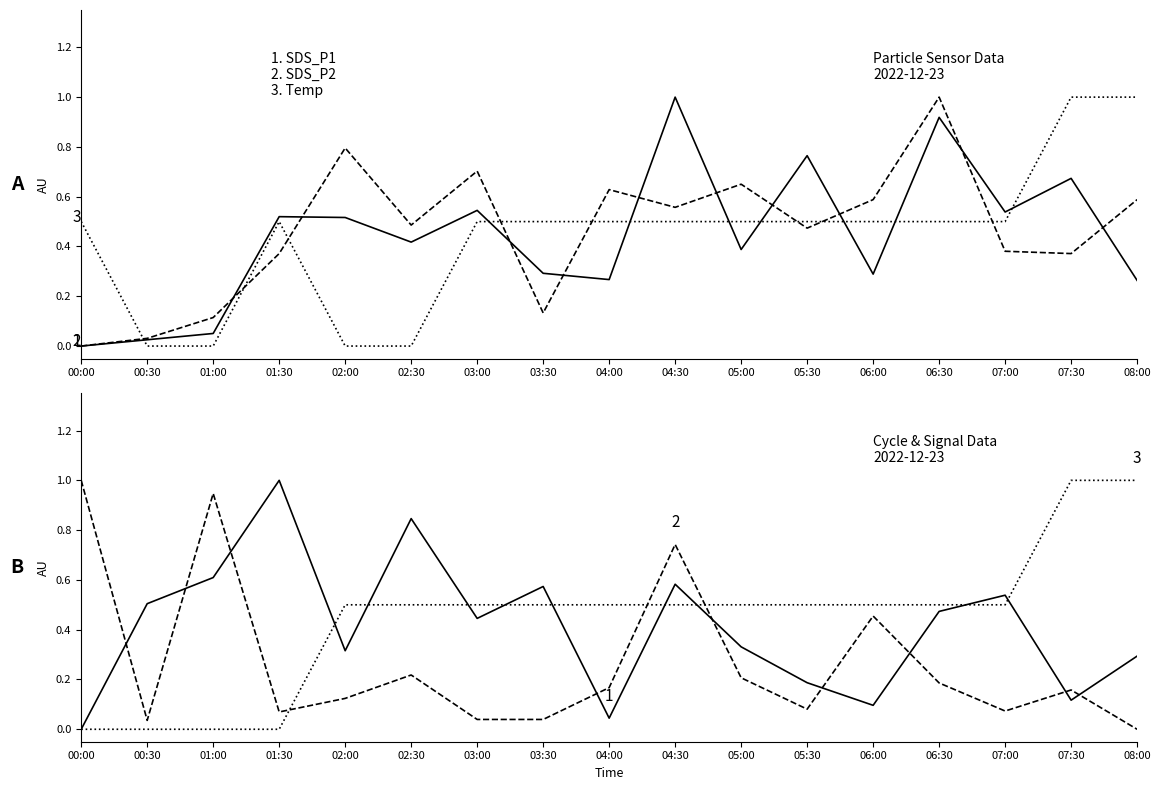

Is the value of Samples at 03:30 greater than the value of SDS_P2 at 05:30?

Yes